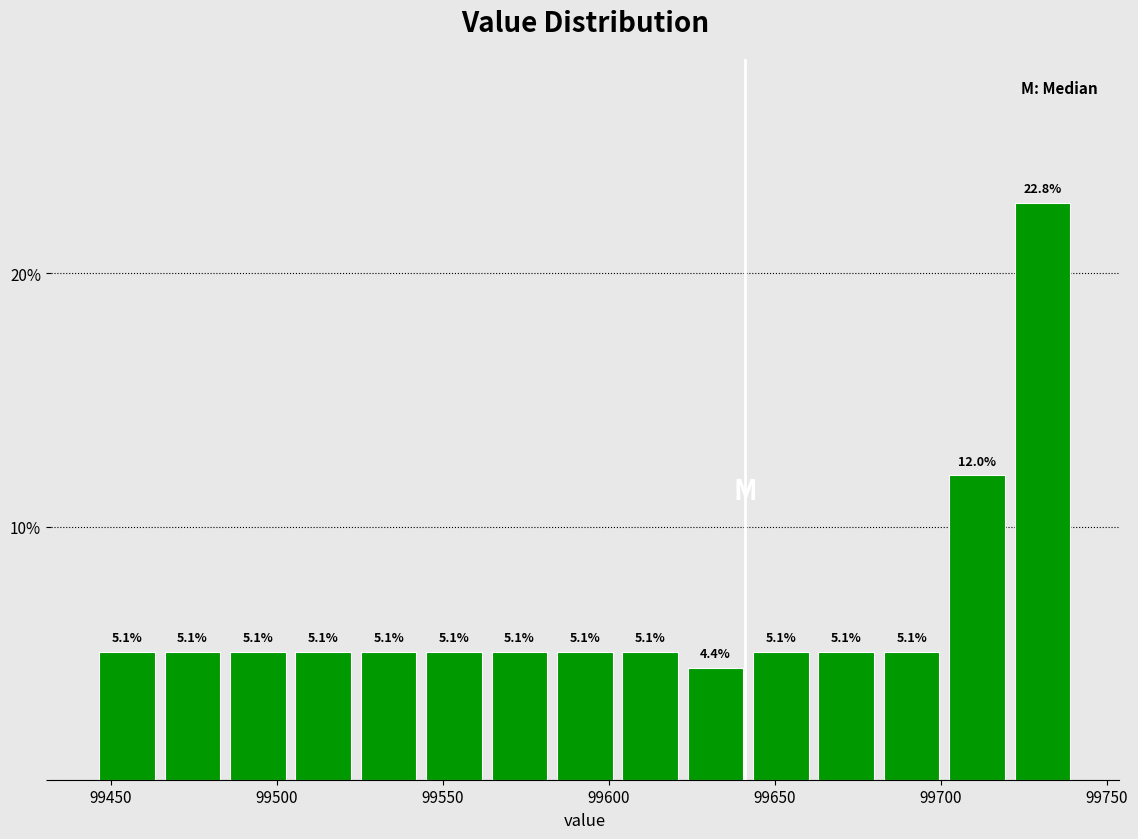

Read against the x-axis, roughly where is the centre of the tallest bar?

99730